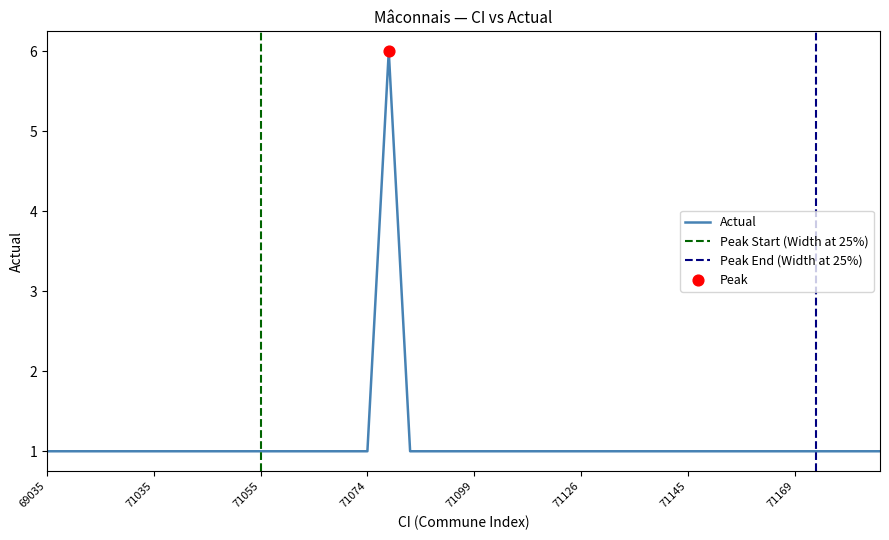

What is the ratio of the value at 71147 to the value at 71039?

1.0